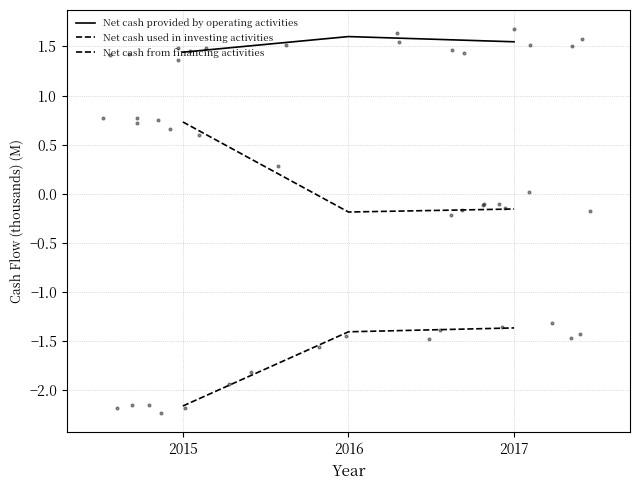

At which category is the sum across all series the highest?

2017